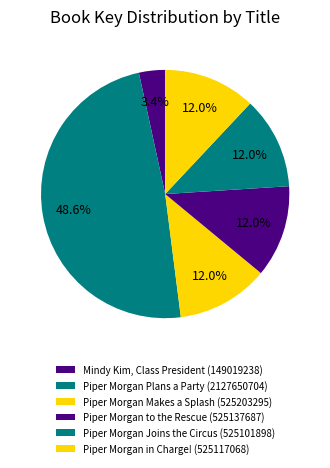

Rank the categories by value from lowest to highest.

Mindy Kim, Class President, Piper Morgan Joins the Circus, Piper Morgan in Charge!, Piper Morgan to the Rescue, Piper Morgan Makes a Splash, Piper Morgan Plans a Party